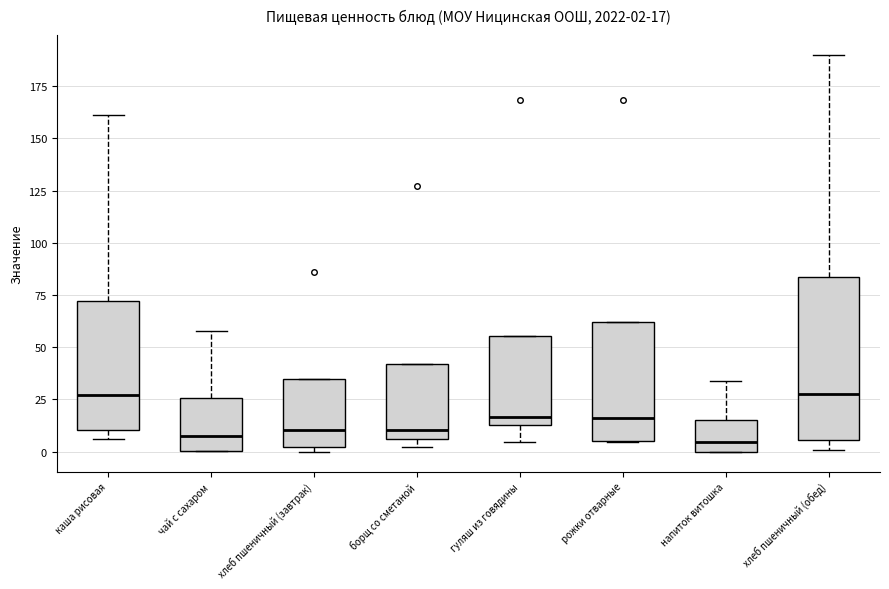

Comparing the boxes themselves (not the whiskers), which one is the tallest?

хлеб пшеничный (обед)